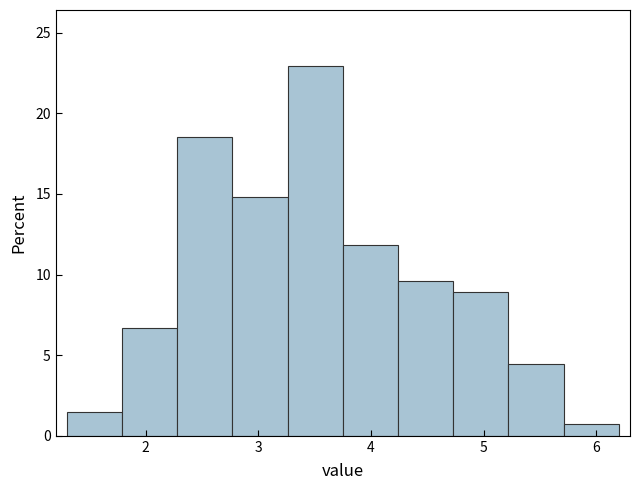

How tall is the bar that spans 4.24 to 4.73 on the x-axis? Neither the bar edges nor the heights are printed on the chart, so give them approximately, as read against the axes.

9.5